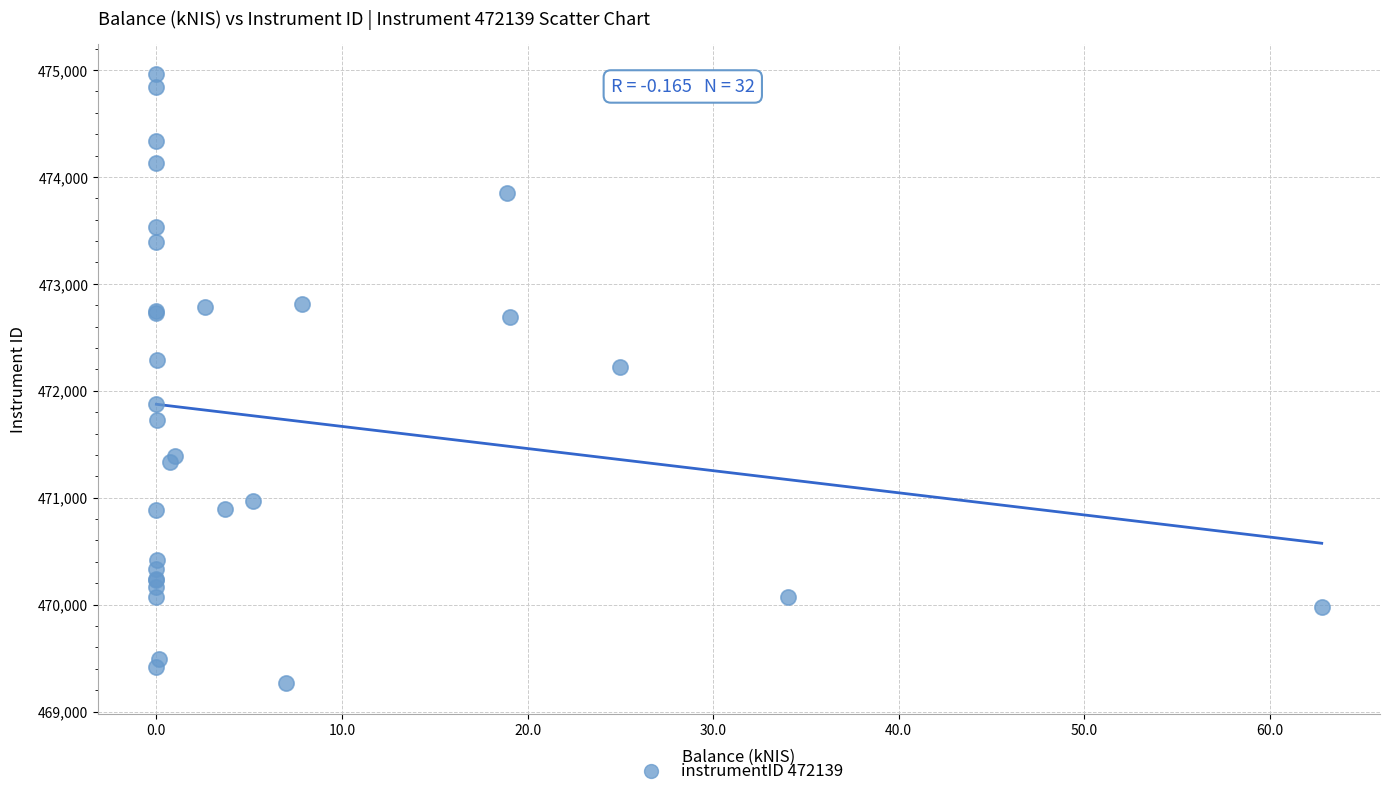

What Y value in the scatter plot is closest to 472110?

472224.4